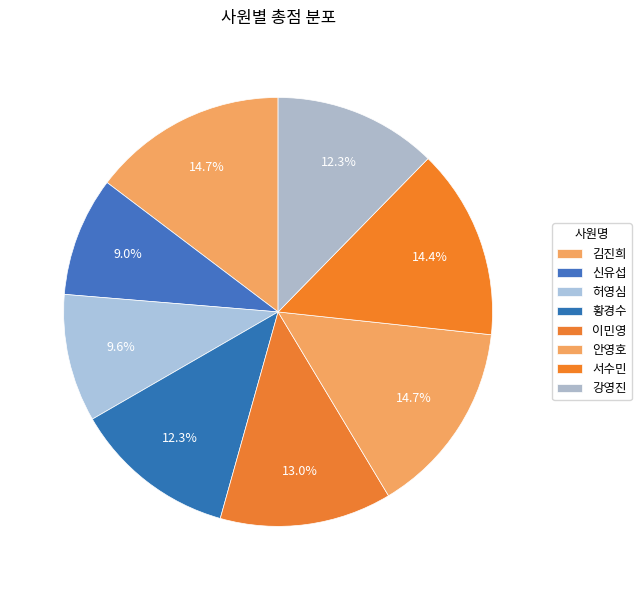

How many segments does this pie chart have?

8